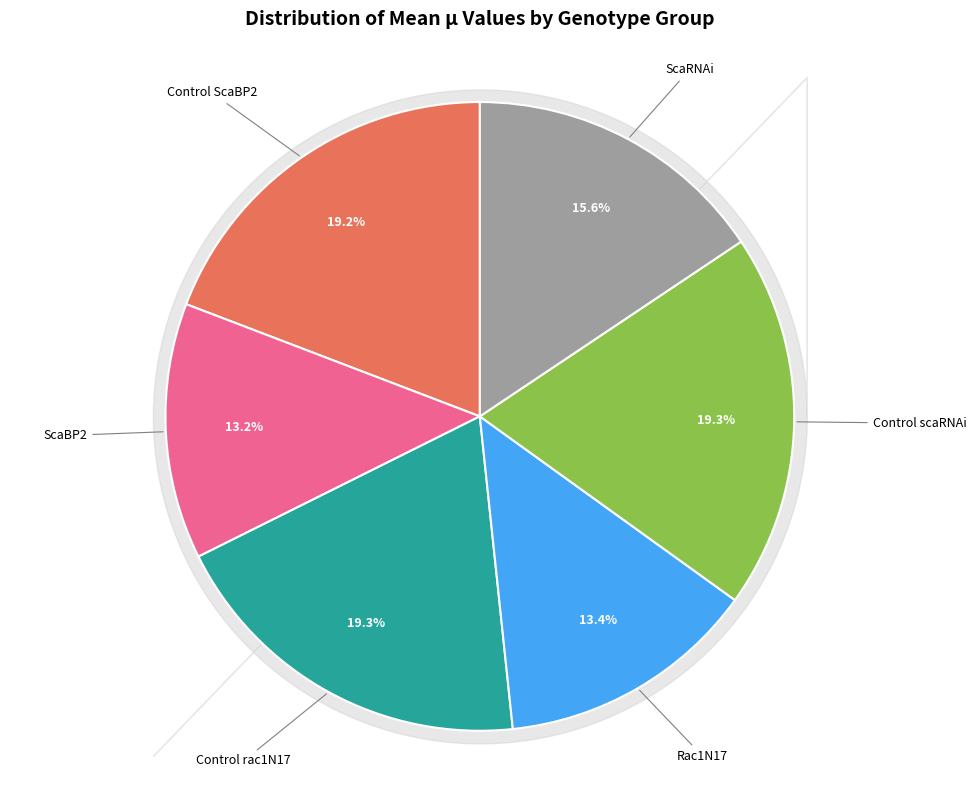

Is there any slice that represents more than half of the pie?

No